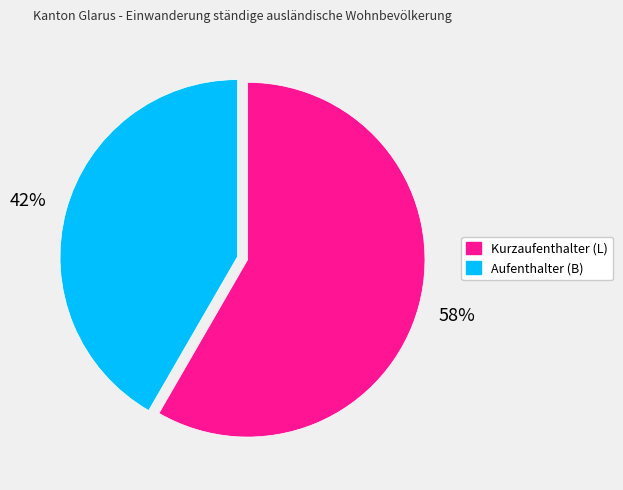

Combined, do Kurzaufenthalter (L) and Aufenthalter (B) account for over 50%?

Yes